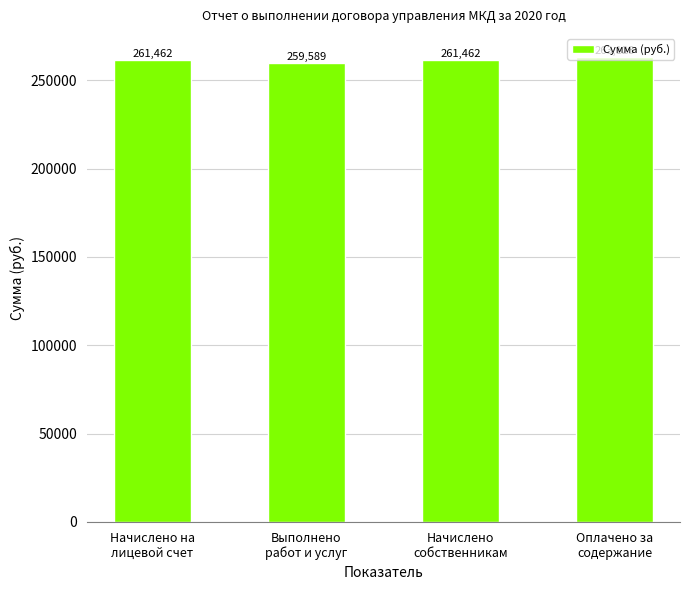

What is the label of the 1st bar from the left?

Начислено на
лицевой счет